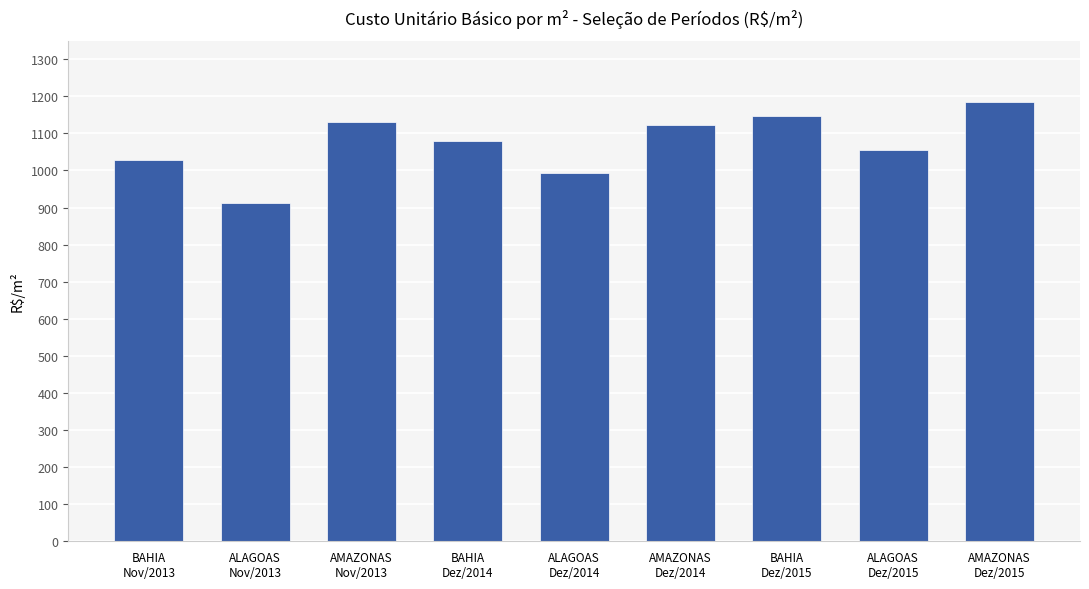

What is the minimum value shown in the chart?

911.2